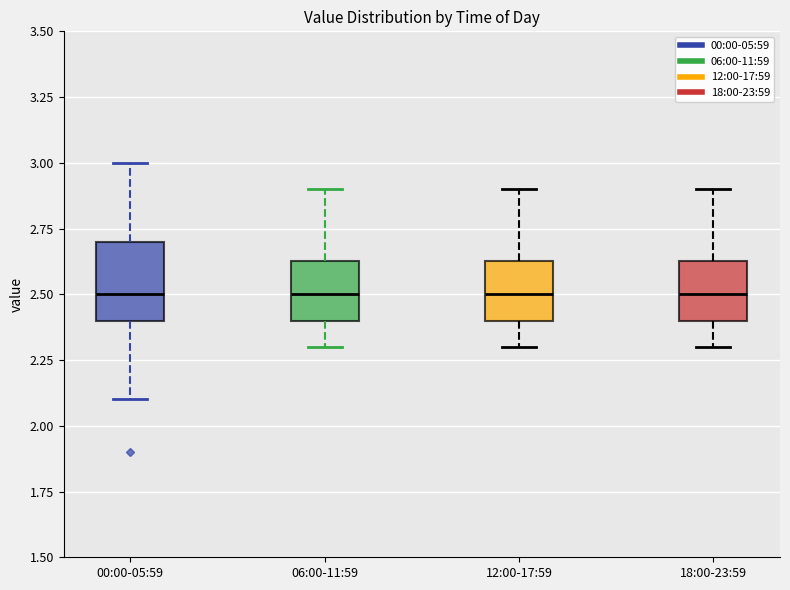

Reading left to right, transcribe this box plot: for each box, give where its median line is, the range the box spans, and where its two whiskers end, as read against the y-axis. The values are not printed on the chart, so give them approximately, as read against the axis.

00:00-05:59: median 2.50, box 2.40 to 2.70, whiskers 2.10 to 3.00
06:00-11:59: median 2.50, box 2.40 to 2.65, whiskers 2.30 to 2.90
12:00-17:59: median 2.50, box 2.40 to 2.65, whiskers 2.30 to 2.90
18:00-23:59: median 2.50, box 2.40 to 2.65, whiskers 2.30 to 2.90